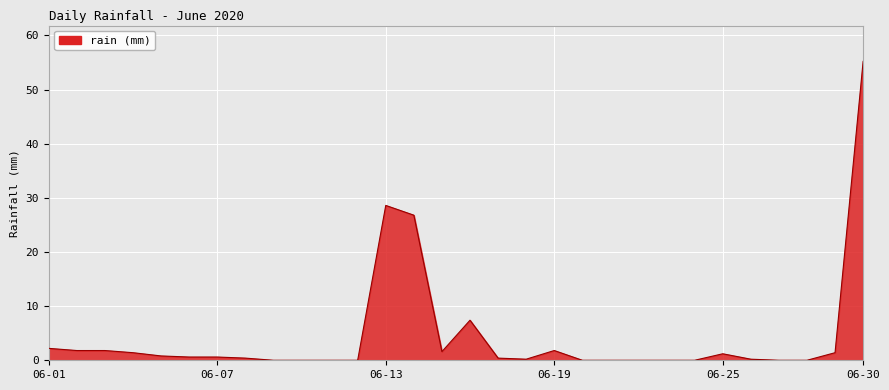

Count the number of data series in this chart.

1